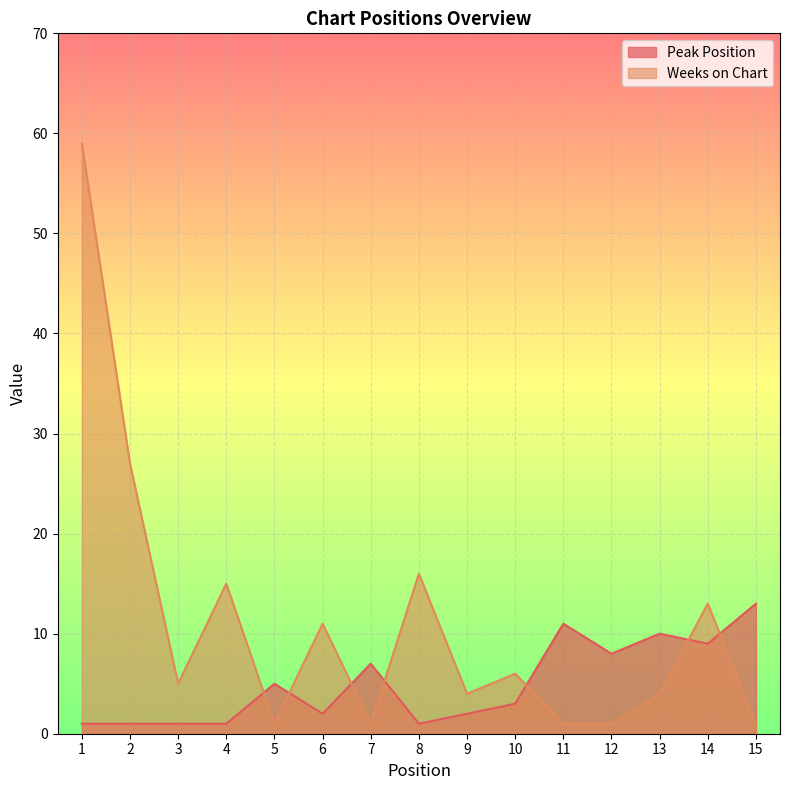

Rank the series at 1 from highest to lowest value.

Weeks on Chart, Peak Position